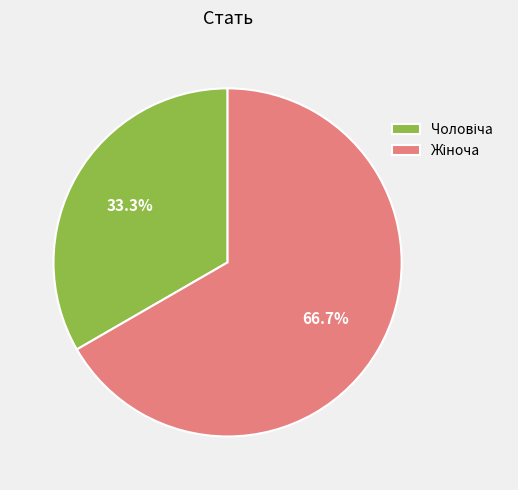

Count the number of slices in the pie.

2